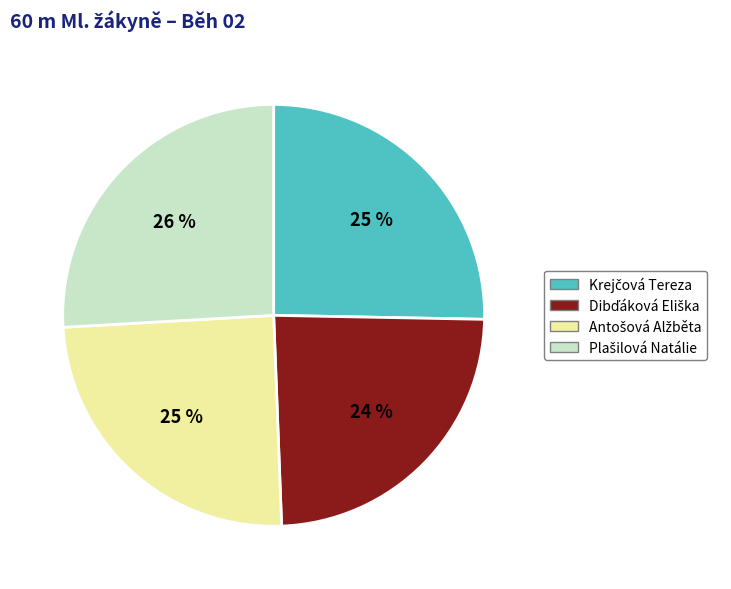

To the nearest percent, what is the difference between the largest and smallest slice percentages?

2%